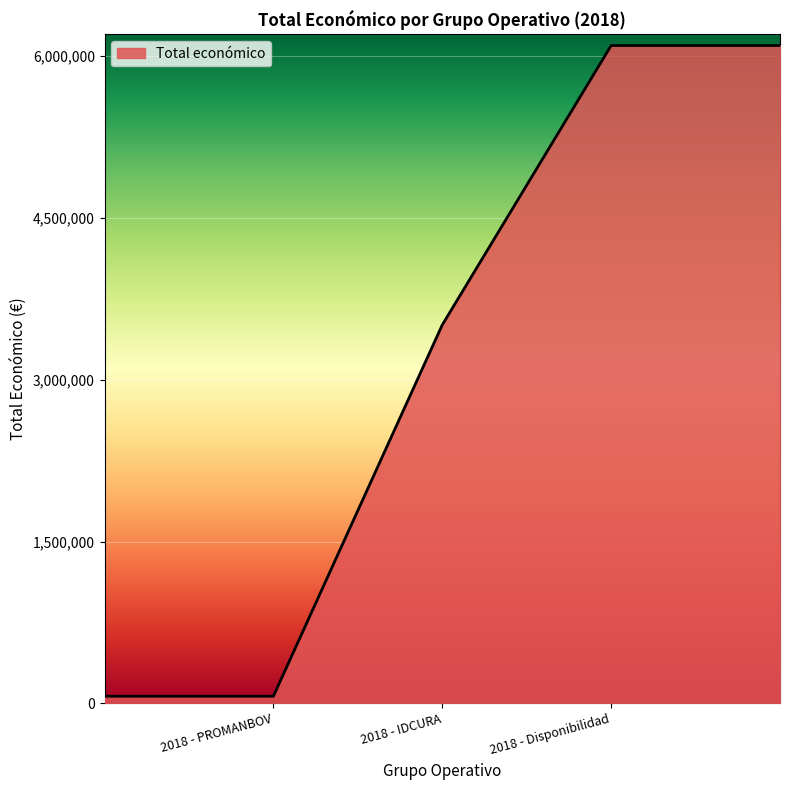

What is the maximum value shown in the chart?

6097171